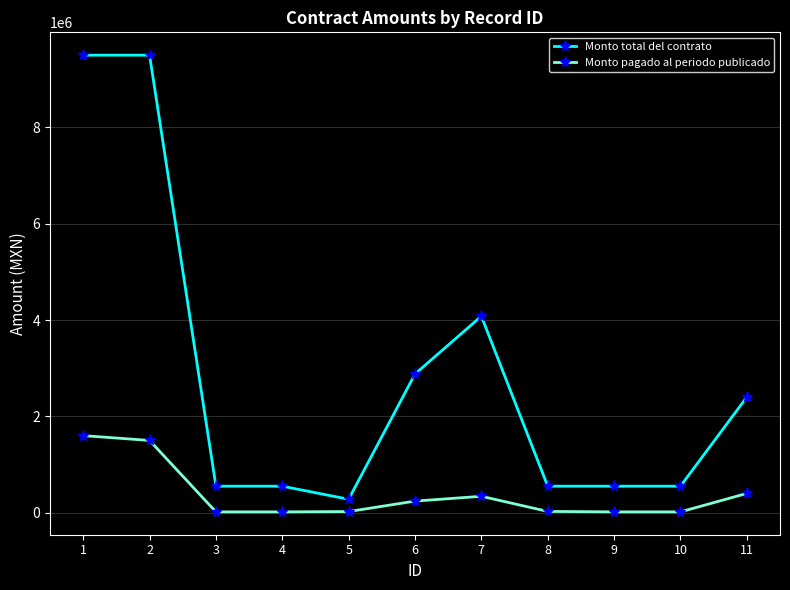

True or false: Monto total del contrato and Monto pagado al periodo publicado intersect in this chart.

False